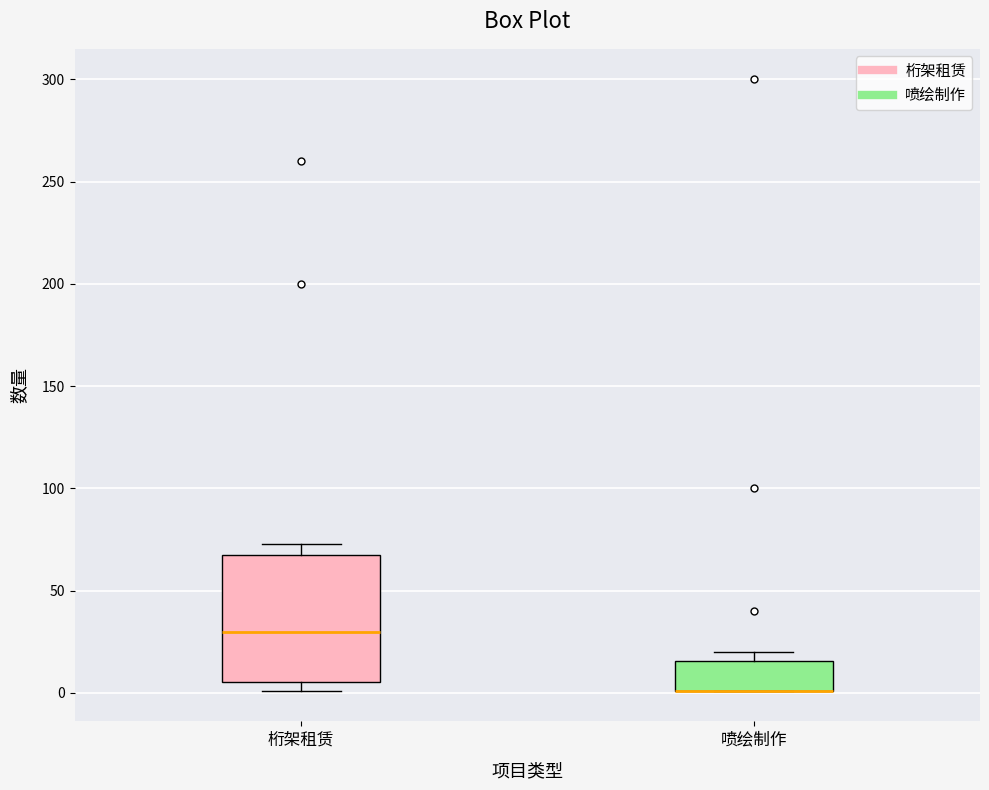

Reading left to right, transcribe this box plot: for each box, give where its median line is, the range the box spans, and where its two whiskers end, as read against the y-axis. The values are not printed on the chart, so give them approximately, as read against the axis.

桁架租赁: median 30, box 5 to 70, whiskers 0 to 75
喷绘制作: median 0 (drawn on the box's lower edge), box 0 to 15, whiskers 0 to 20